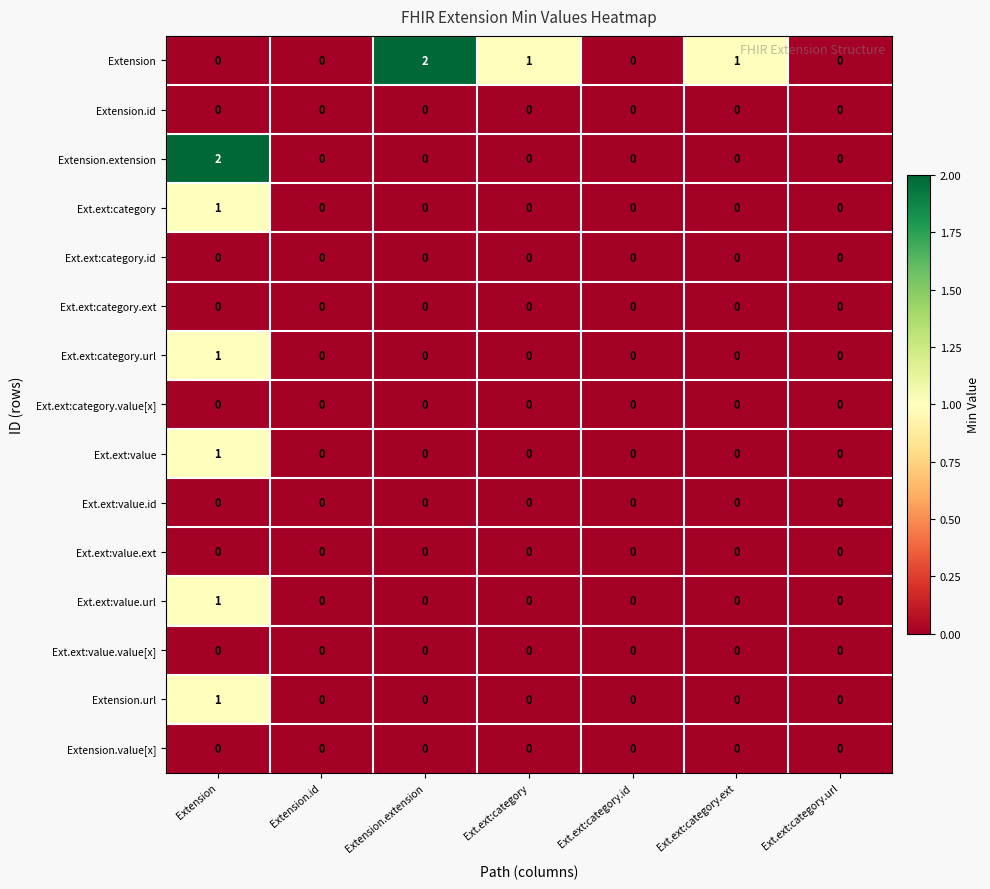

Which category has the highest value in the Extension.extension series?

Extension